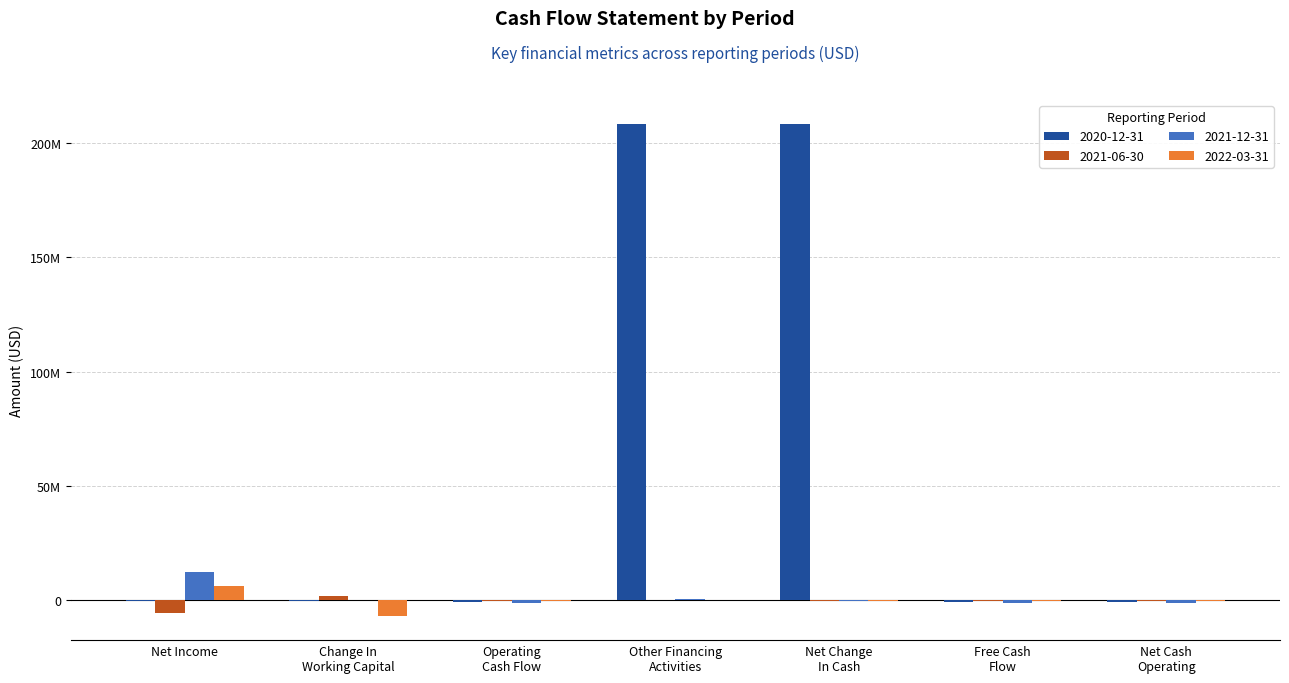

Which label corresponds to the largest value in the chart?

Other Financing
Activities